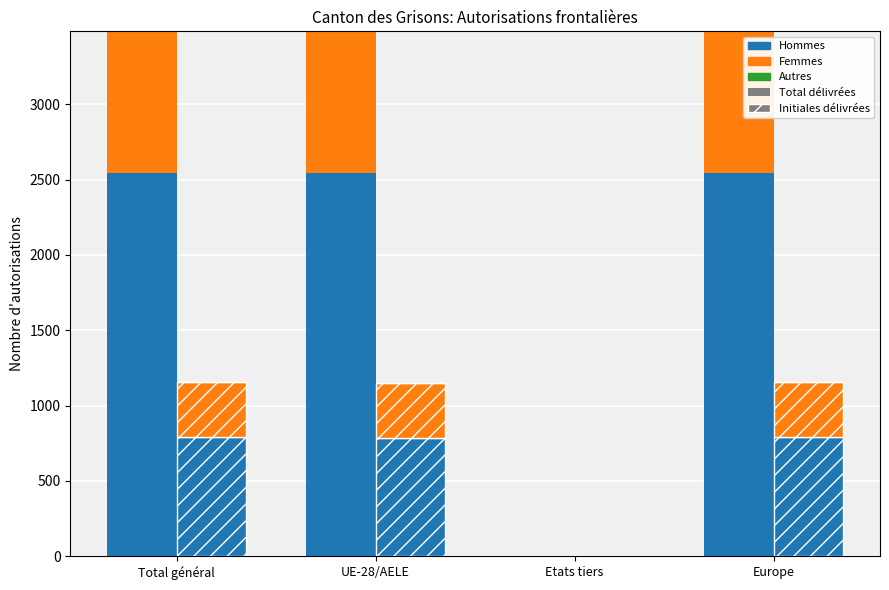

What is the average value of the Hommes series?

1908